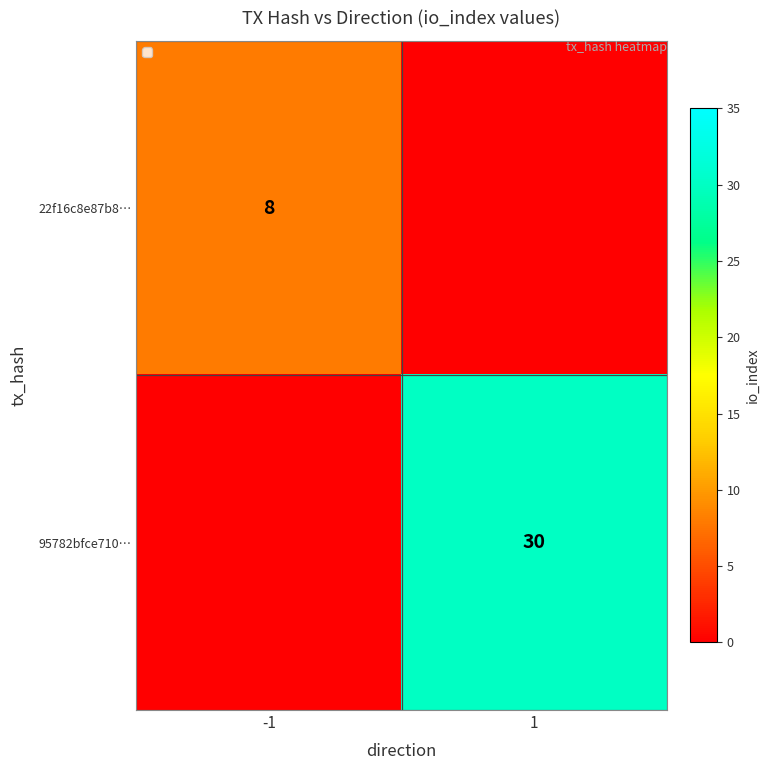

At how many categories does at least one series exceed 10?

1